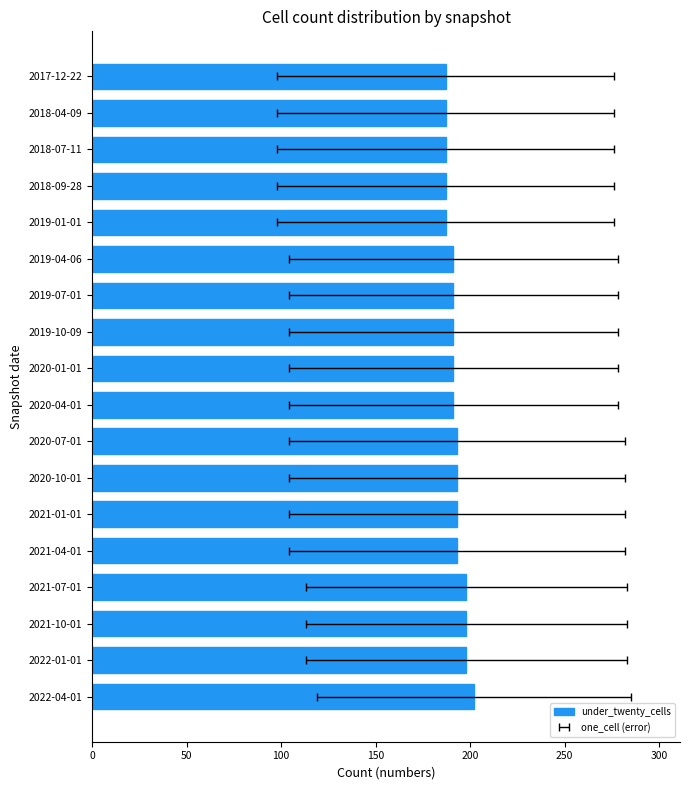

Reading left to right, transcribe all the data shown in this chart.

202	198	198	198	193	193	193	193	191	191	191	191	191	187	187	187	187	187